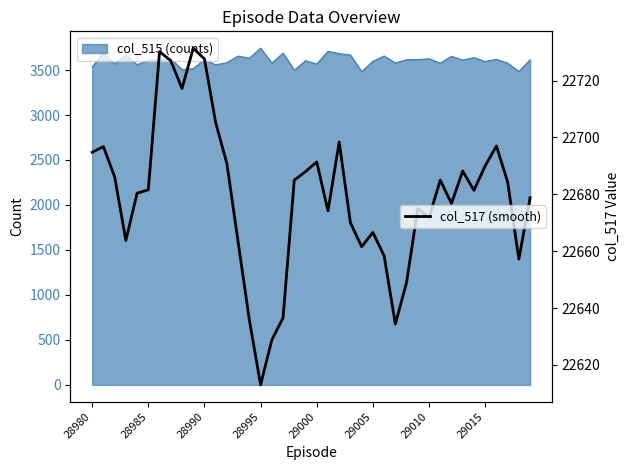

True or false: col_515 (counts) has a value of 5810 at 28980.

False